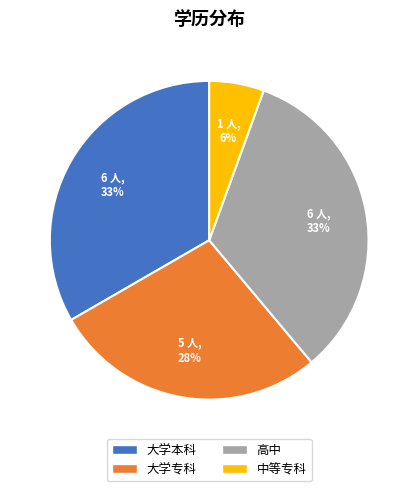

Which category has the smallest portion of the pie?

中等专科